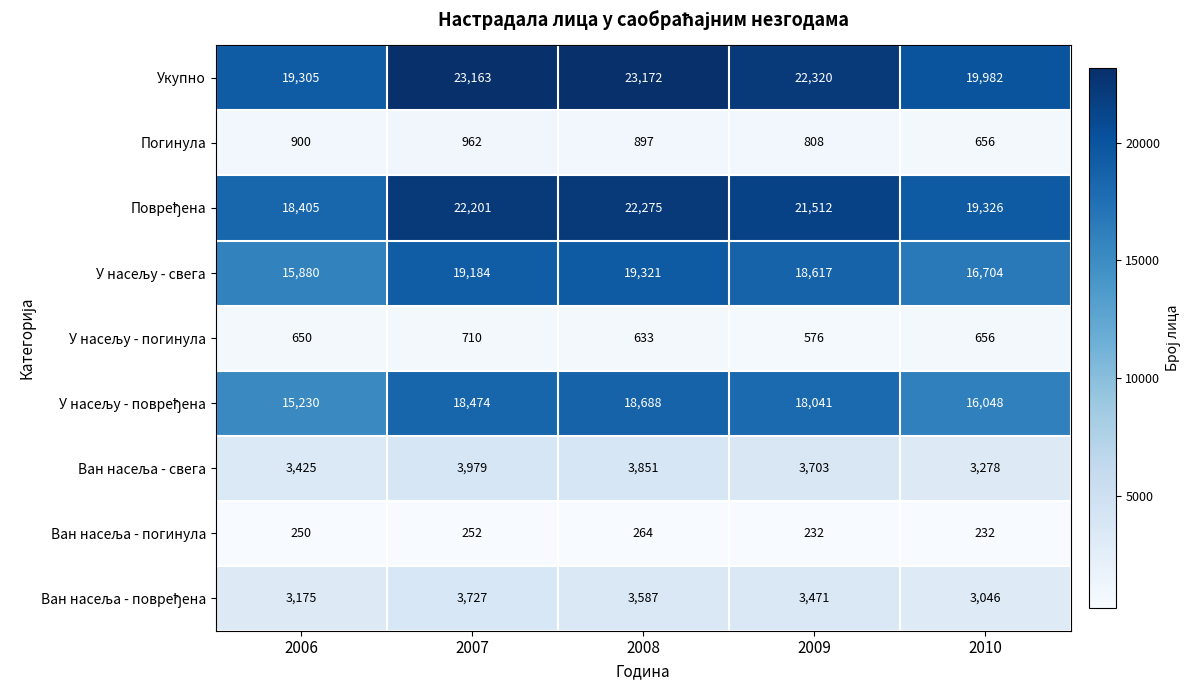

What value does the Укупно series have at 2009, to the nearest 10?

22320